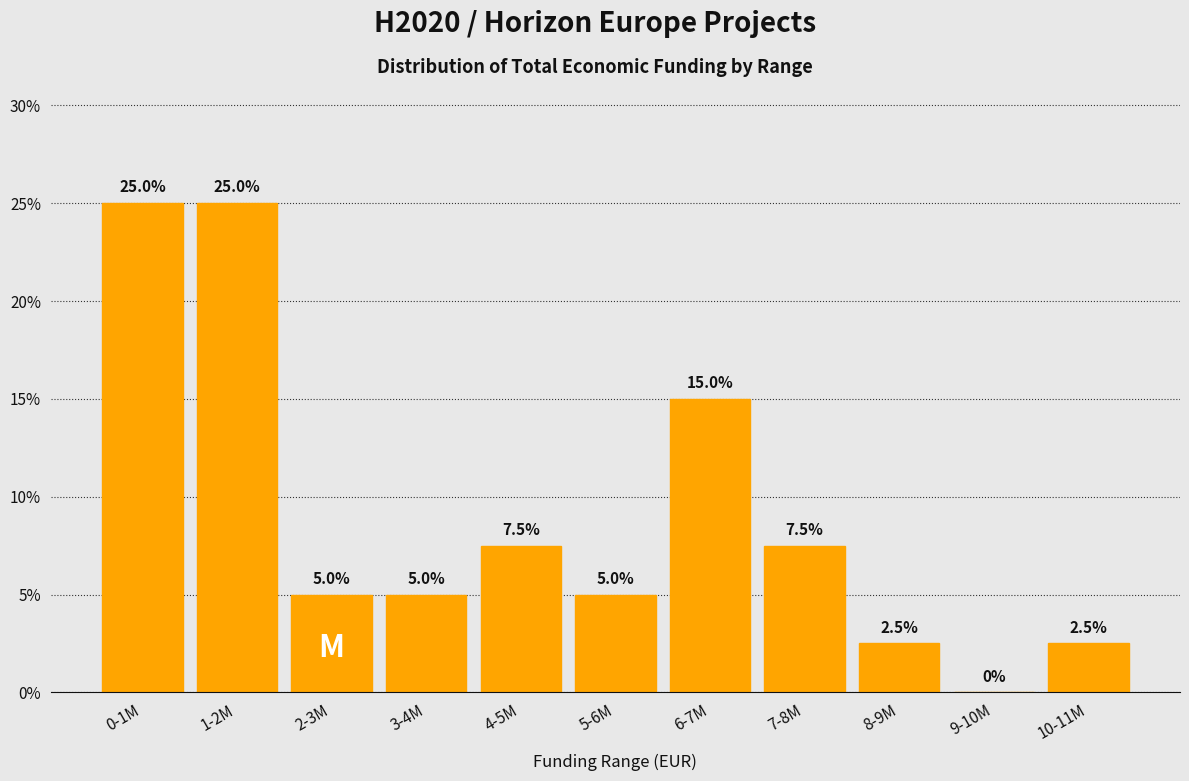

Reading left to right, extract all data points from this chart.

0-1M=25.0	1-2M=25.0	2-3M=5.0	3-4M=5.0	4-5M=7.5	5-6M=5.0	6-7M=15.0	7-8M=7.5	8-9M=2.5	9-10M=0.0	10-11M=2.5